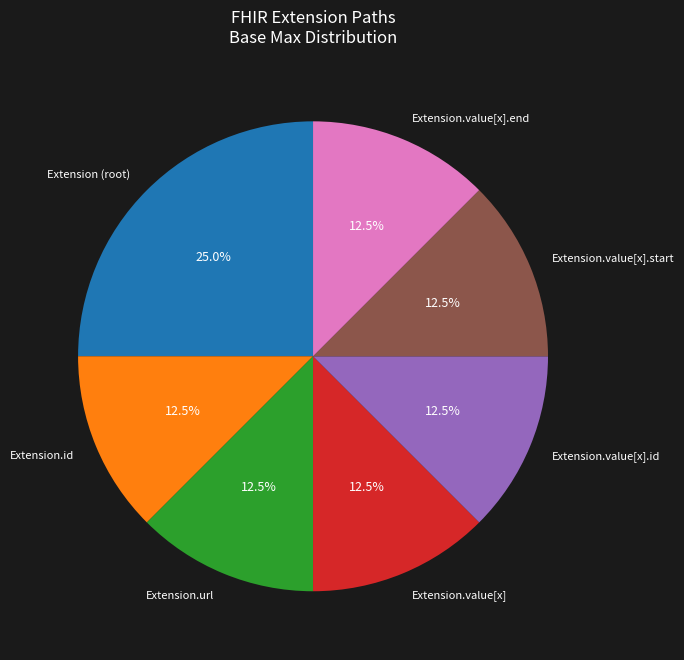

Does Extension.value[x] account for over 50% of the chart?

No